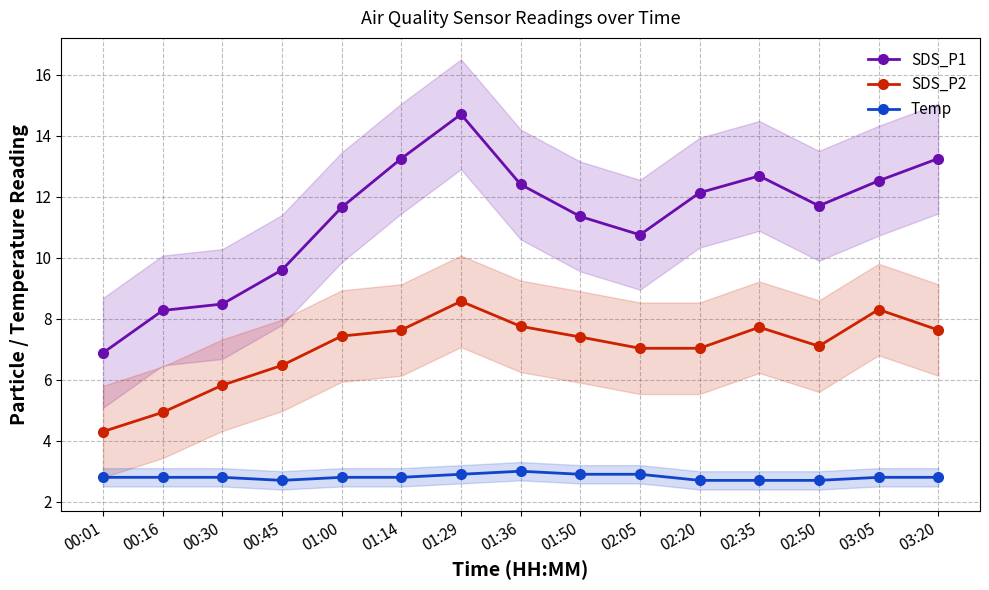

What is the label of the 6th point from the left?

01:14